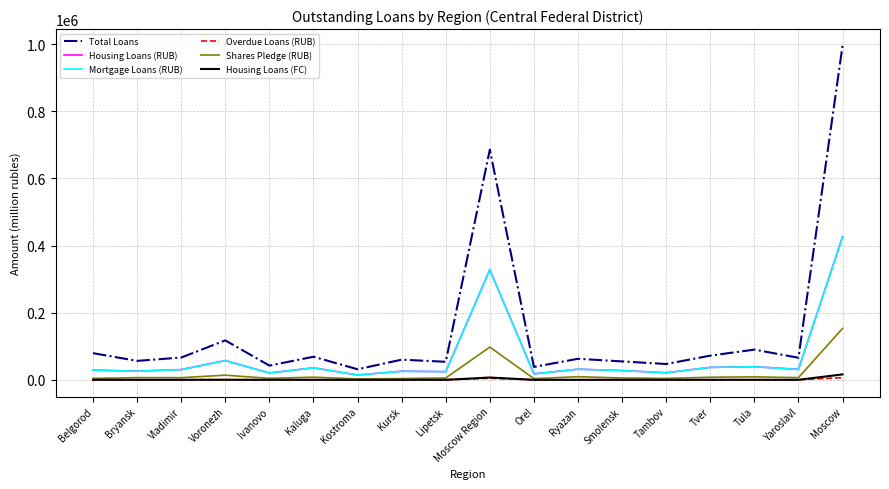

Read the Total Loans value at Vladimir, to the nearest 50.

66400